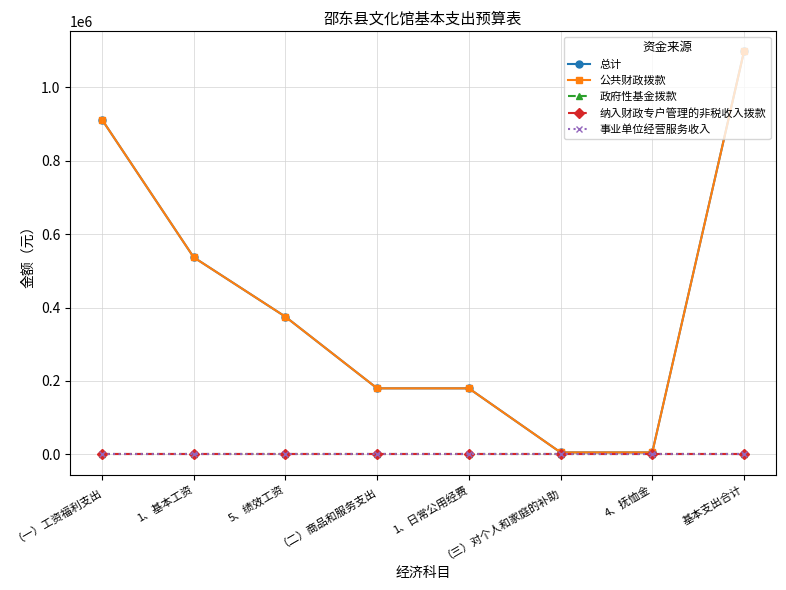

Is this an area chart (filled region under the line)?

No